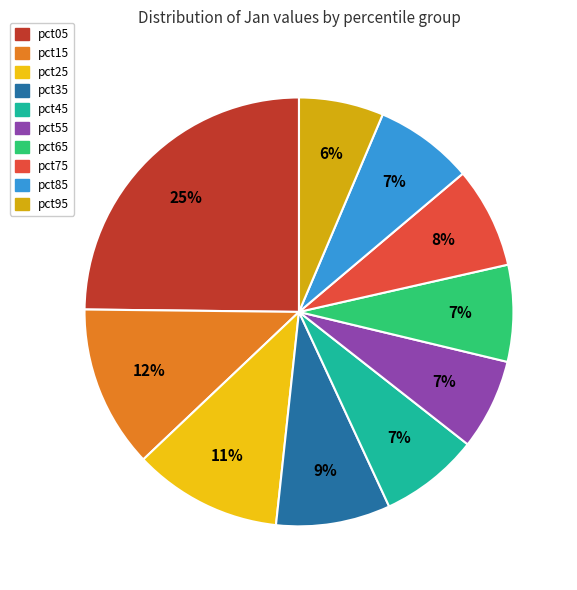

How many segments does this pie chart have?

10